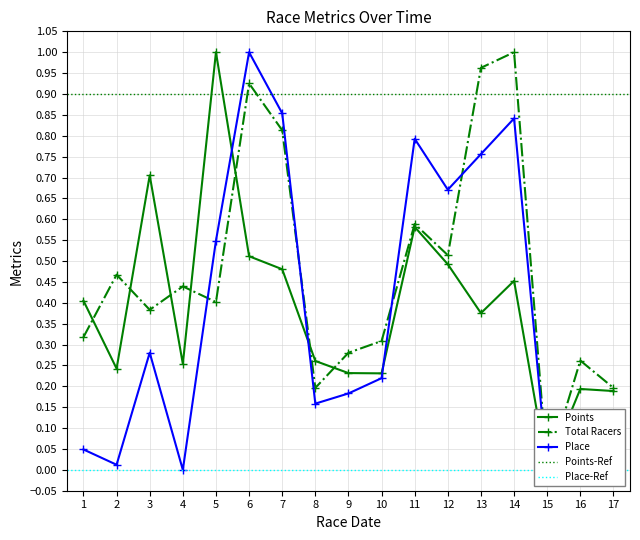

True or false: Place and Points cross at least once.

True